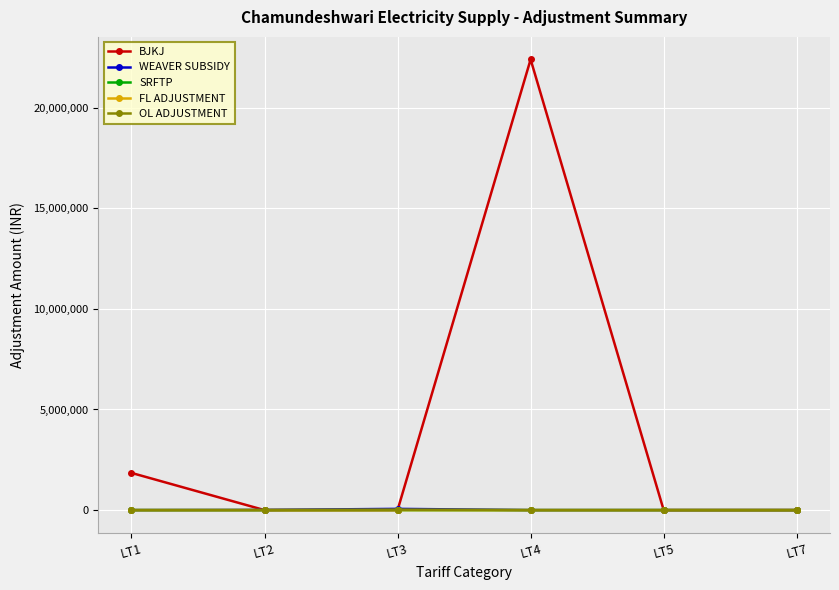

At how many categories does at least one series exceed 12980067?

1